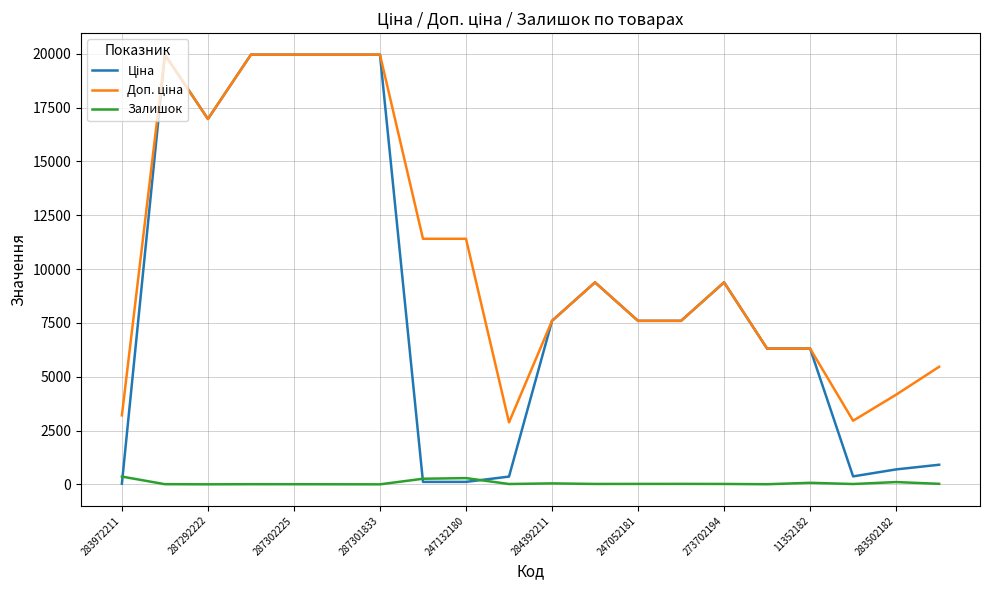

What is the greatest value displayed?

19964.2